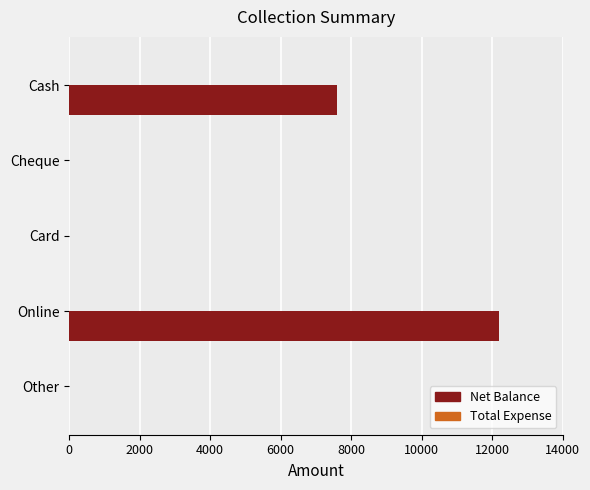

Reading top to bottom, list all the values displayed in this chart.

Cash=7600	Cheque=0	Card=0	Online=12200	Other=0